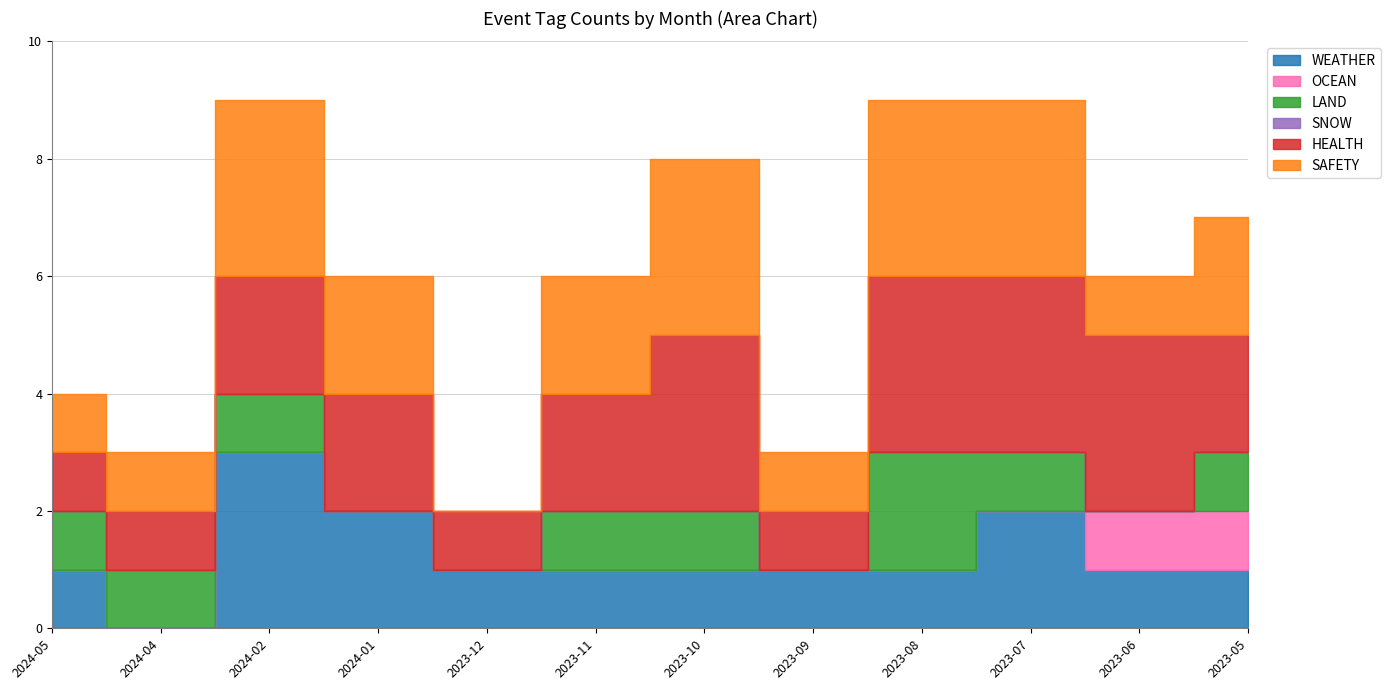

How many data points does each series have?

12